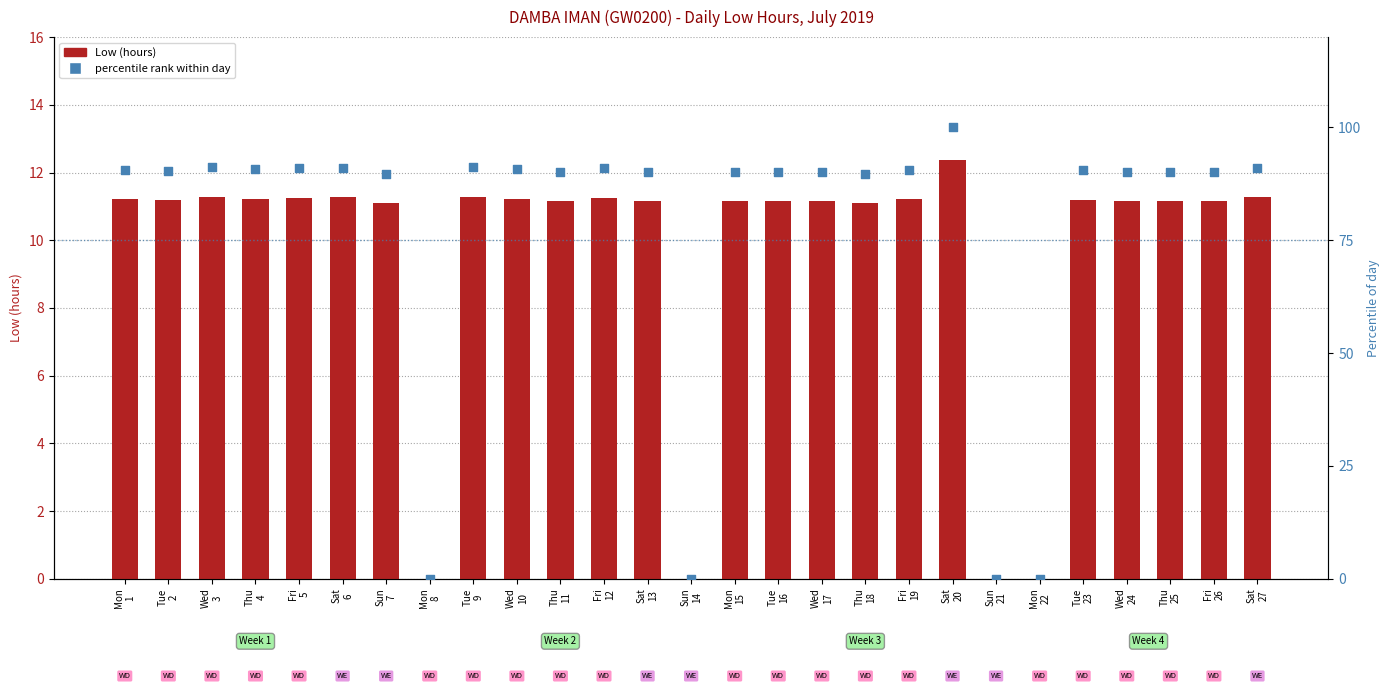

What are all the series names shown in the legend?

Low (hours), percentile rank within day